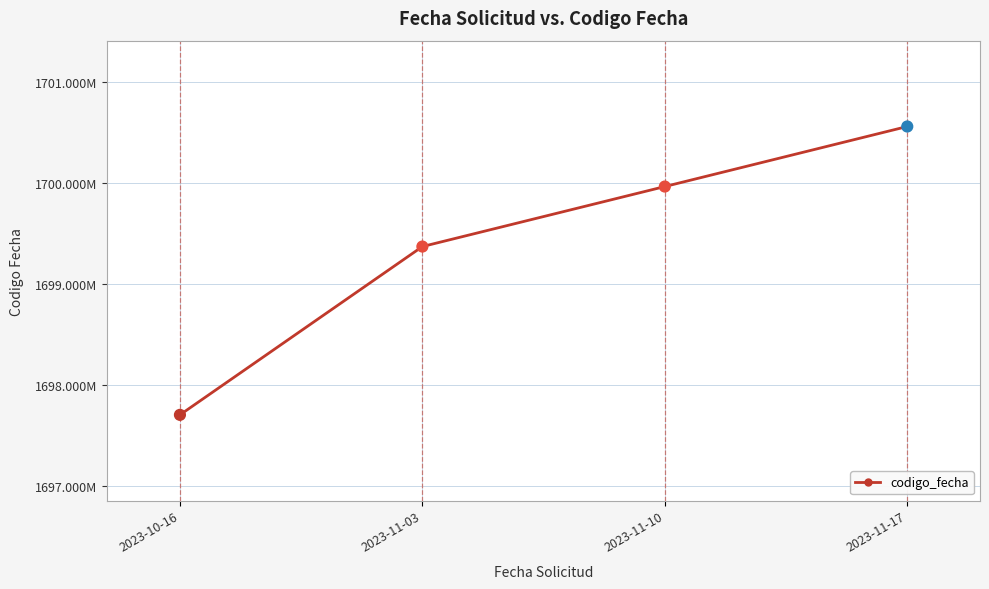

Approximately how many times larger is the value at 2023-11-03 compared to 2023-11-17?

1.0